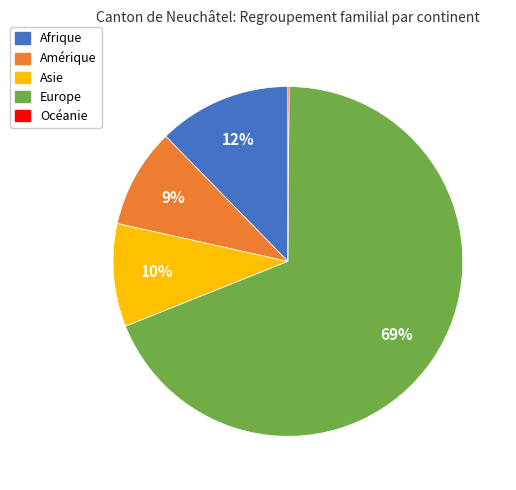

Which category has the biggest portion of the pie?

Europe